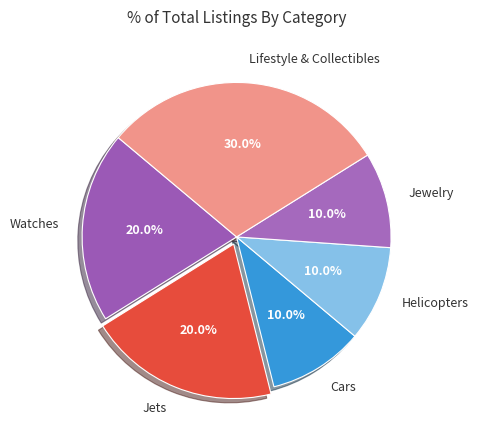

Combined, what portion of the pie is Jewelry and Jets?

30.0%